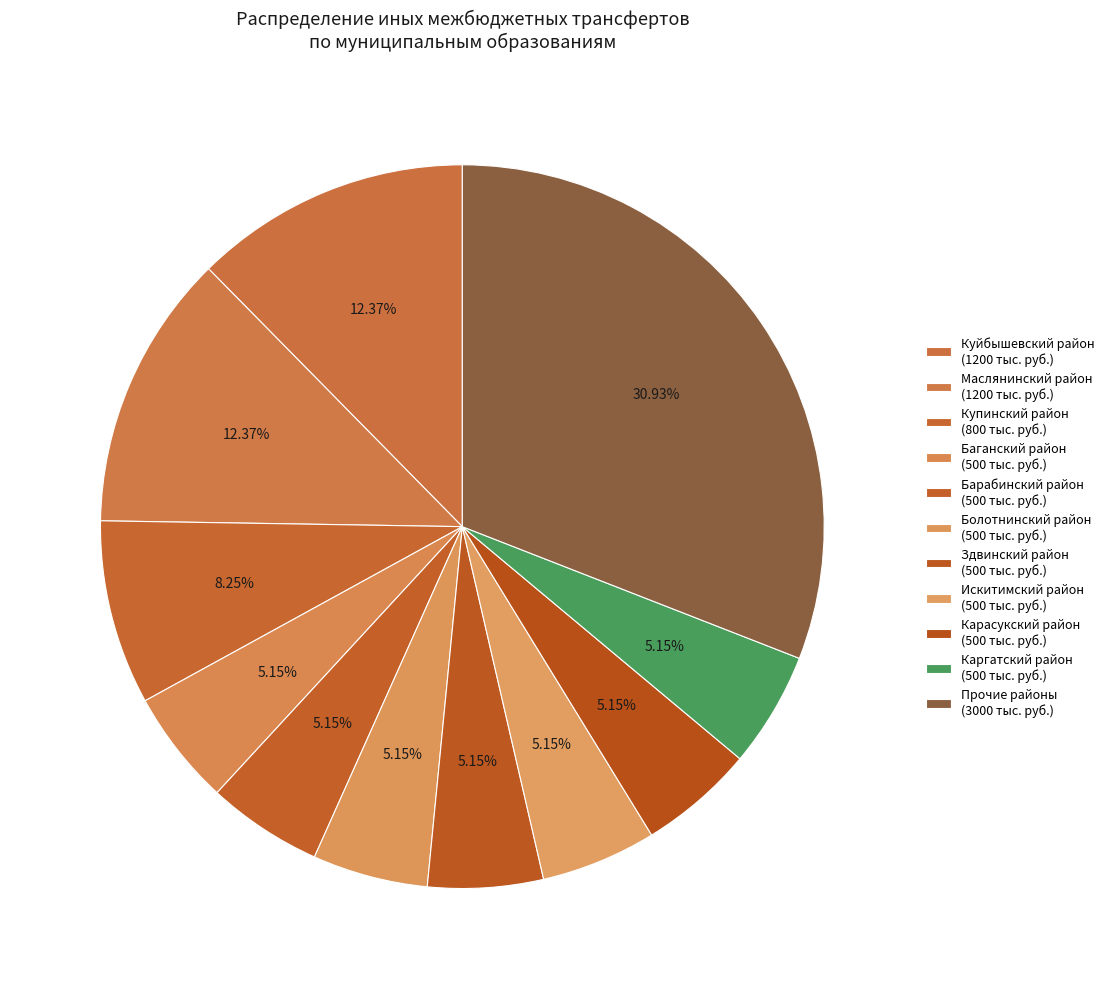

Count the number of slices in the pie.

11